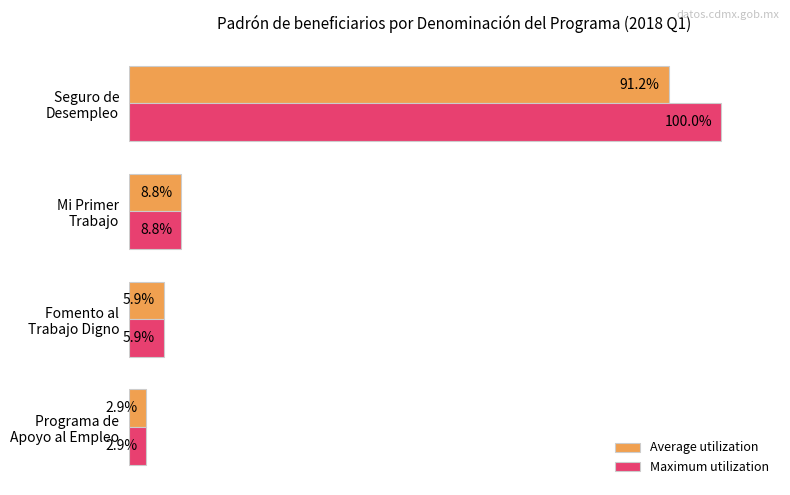

What are all the series names shown in the legend?

Average utilization, Maximum utilization